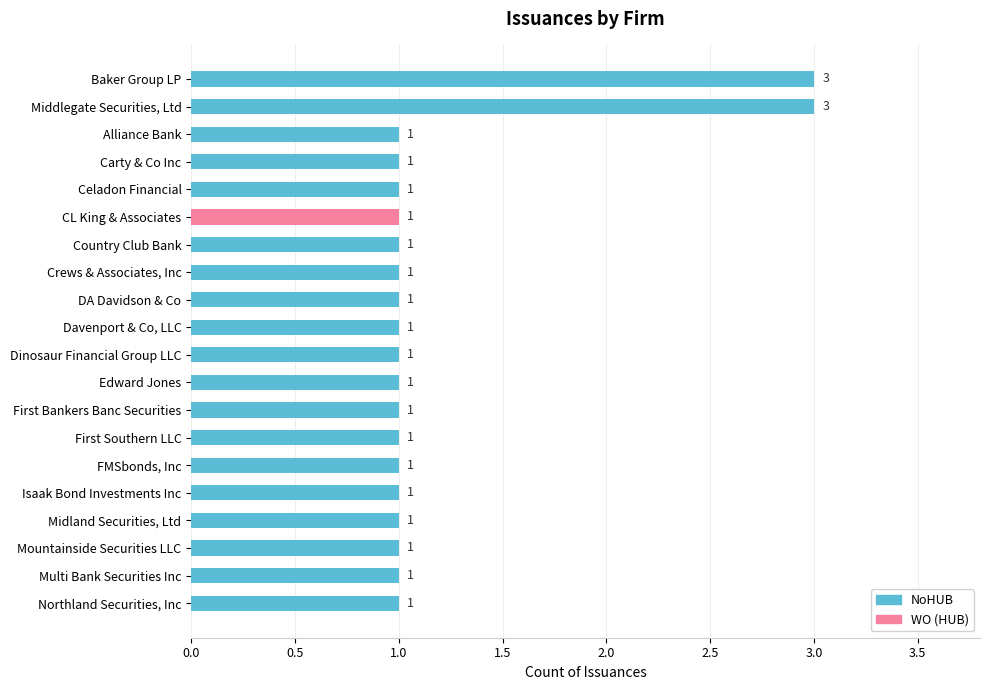

Approximately how many times larger is the value at Multi Bank Securities Inc compared to Celadon Financial?

1.0